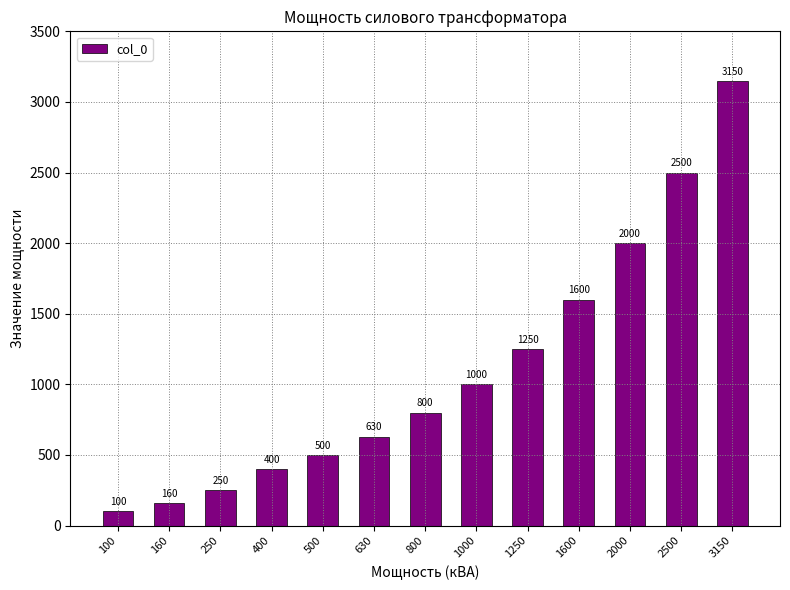

List the labels in order of value, smallest first.

100, 160, 250, 400, 500, 630, 800, 1000, 1250, 1600, 2000, 2500, 3150